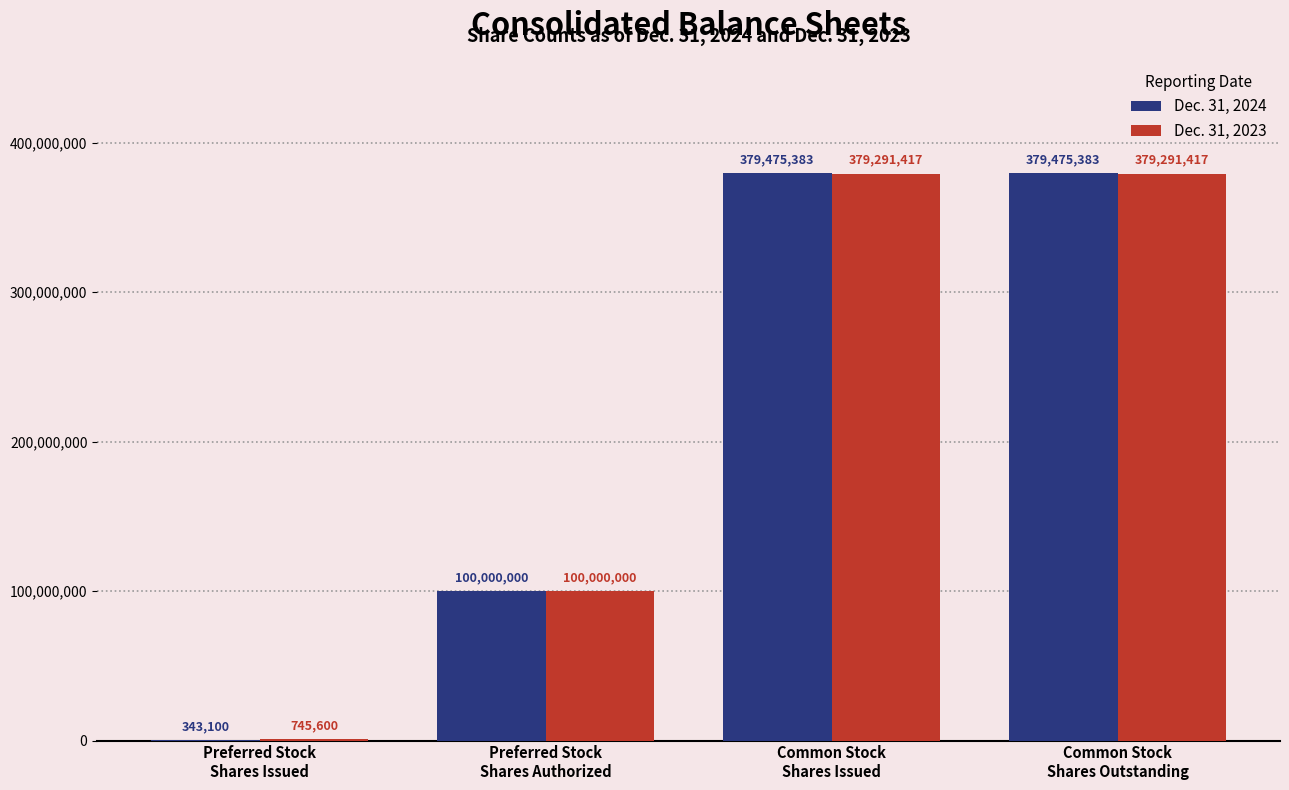

Reading left to right, transcribe all the data shown in this chart.

Dec. 31, 2024: 343100	100000000	379475383	379475383
Dec. 31, 2023: 745600	100000000	379291417	379291417